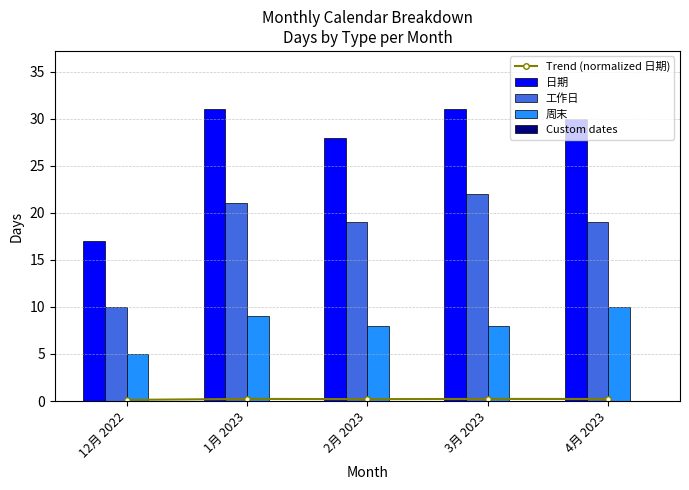

What is the label of the 2nd bar from the left?

1月 2023